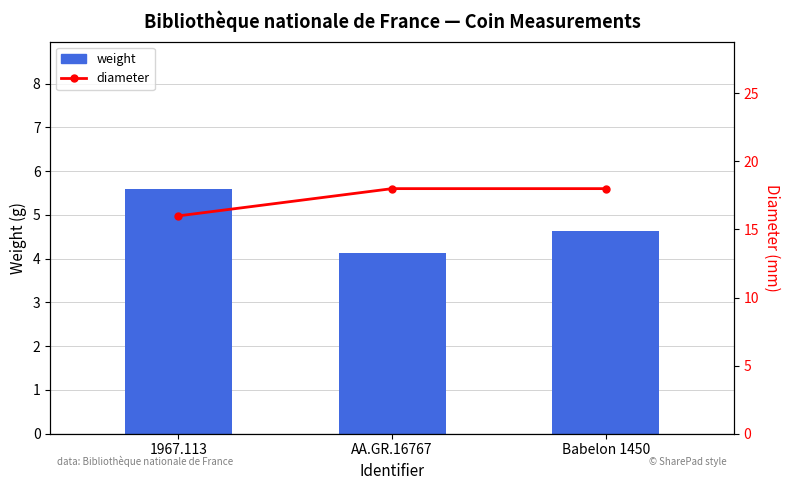

Are the bars horizontal?

No